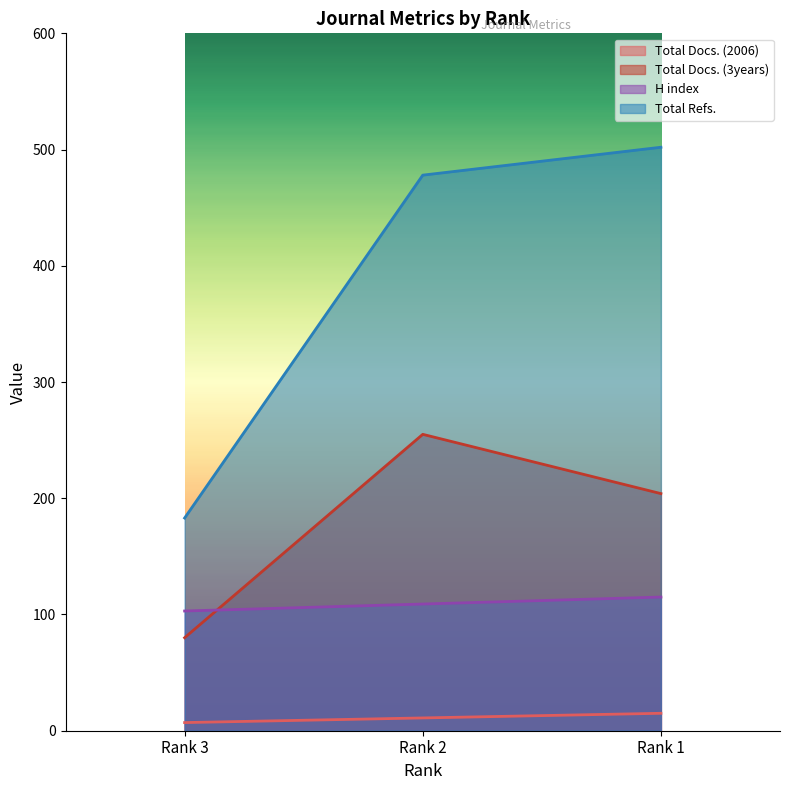

How many lines are shown in the chart?

4